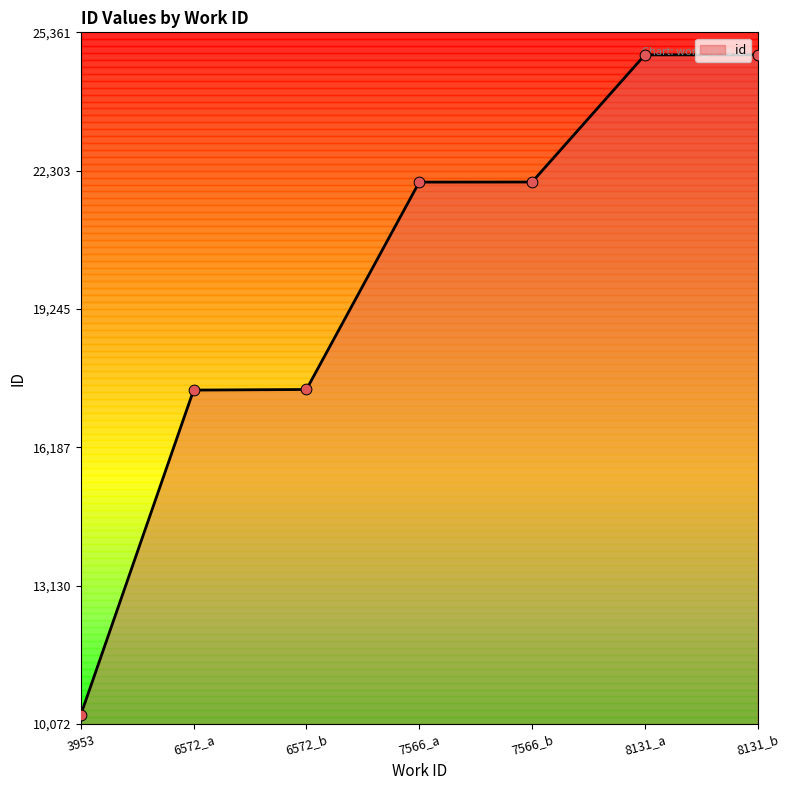

Is it true that id equals 24864 at 8131_b?

True